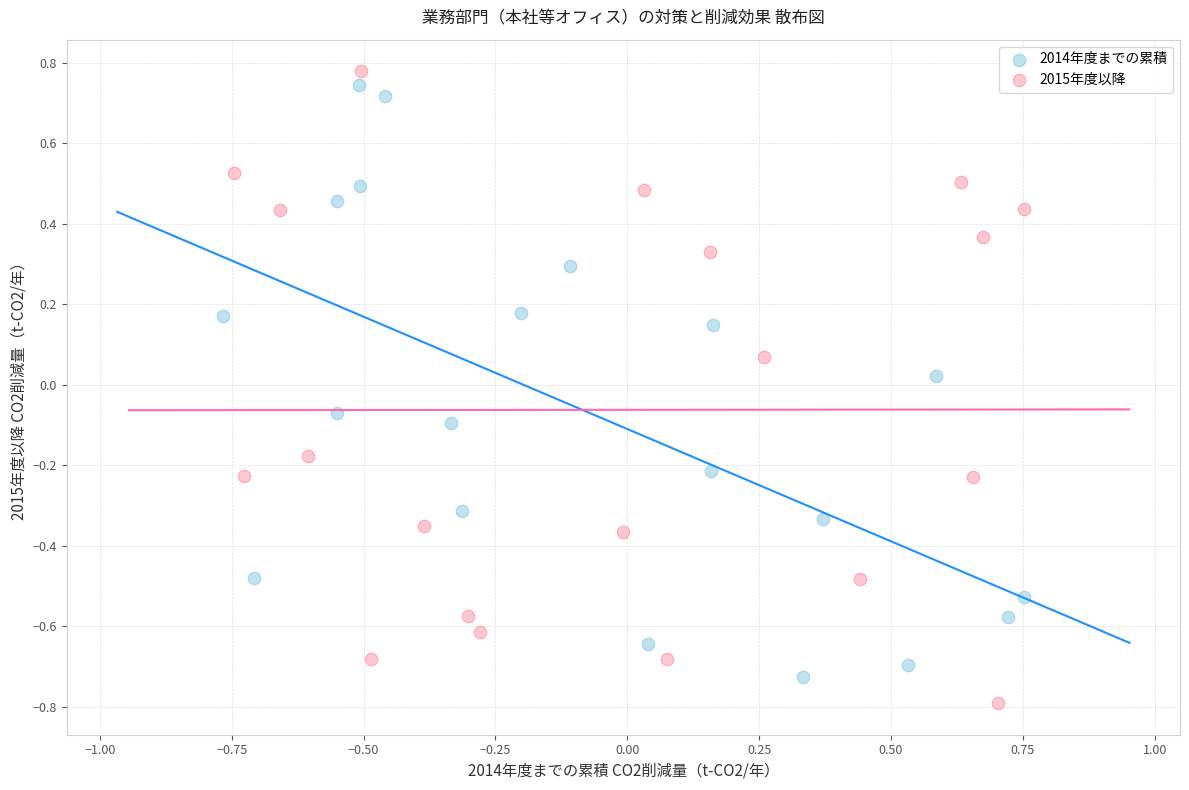

What are all the series names shown in the legend?

2014年度までの累積, 2015年度以降